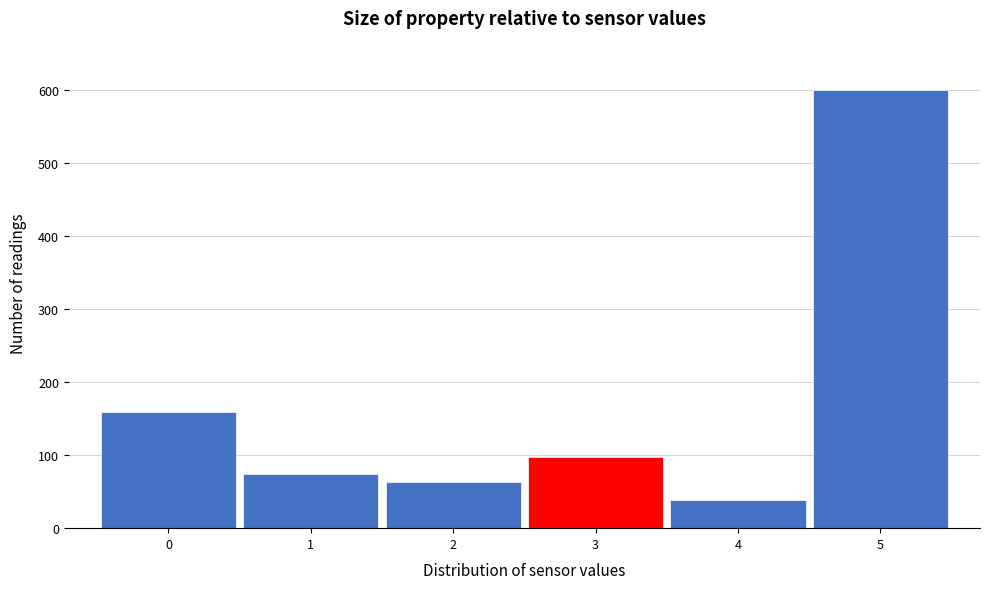

Over which range of the x-axis is the bar tallest?

4.5 to 5.5